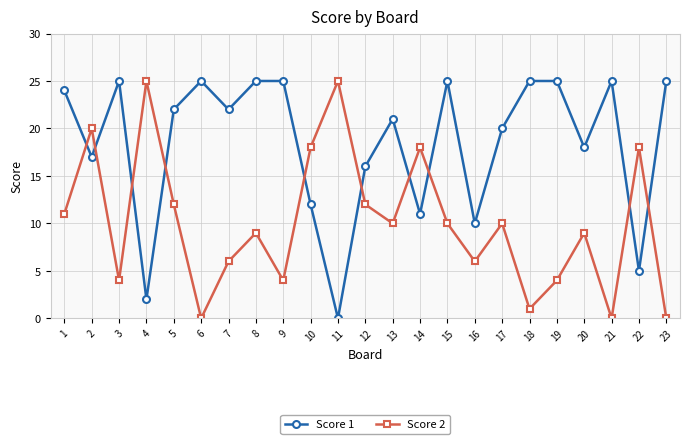

Between 7 and 21, which series saw the biggest shift?

Score 2